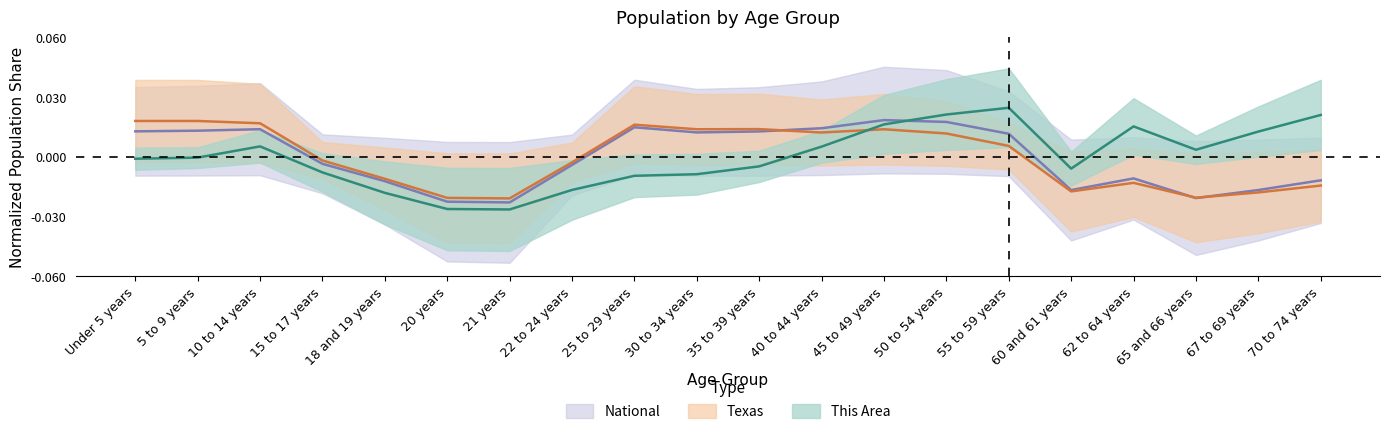

Where is the first local minimum for This Area?

21 years